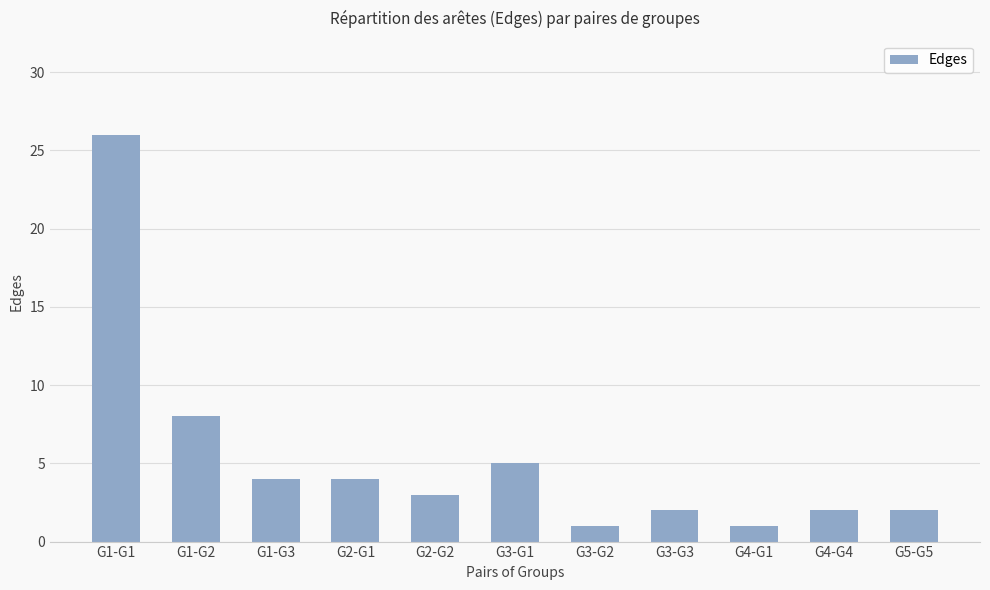

What position from the right is G4-G4?

2